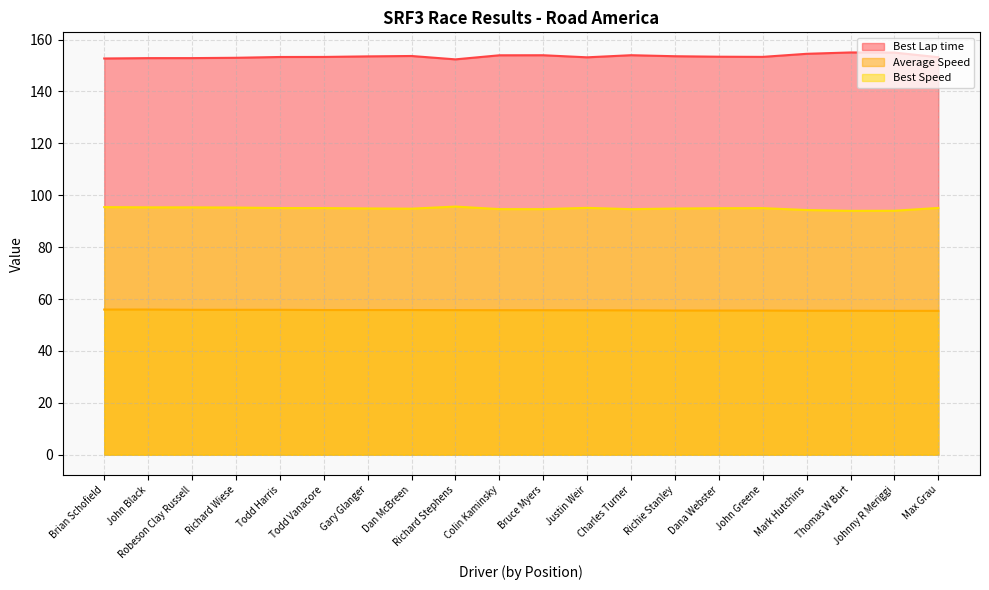

What are all the series names shown in the legend?

Best Lap time, Average Speed, Best Speed